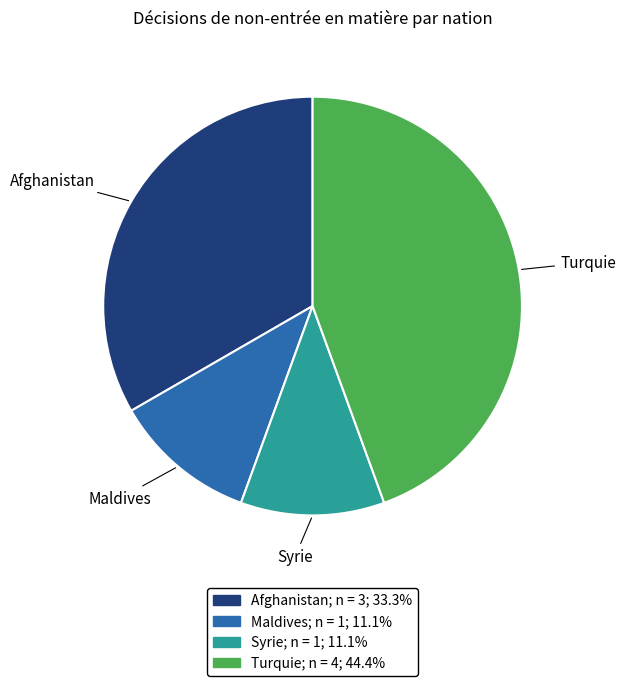

Combined, do Maldives and Afghanistan account for over 50%?

No